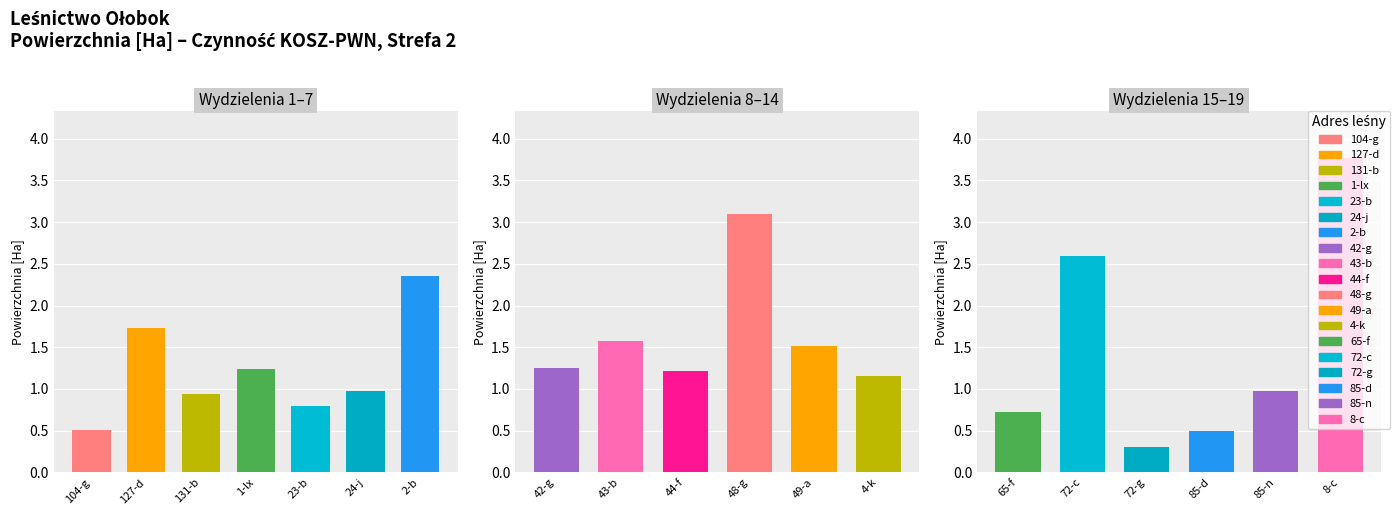

Reading right to left, list all the values displayed in this chart.

8-c=3.8	85-n=1.0	85-d=0.5	72-g=0.3	72-c=2.6	65-f=0.7	4-k=1.2	49-a=1.5	48-g=3.1	44-f=1.2	43-b=1.6	42-g=1.2	2-b=2.4	24-j=1.0	23-b=0.8	1-lx=1.2	131-b=0.9	127-d=1.7	104-g=0.5